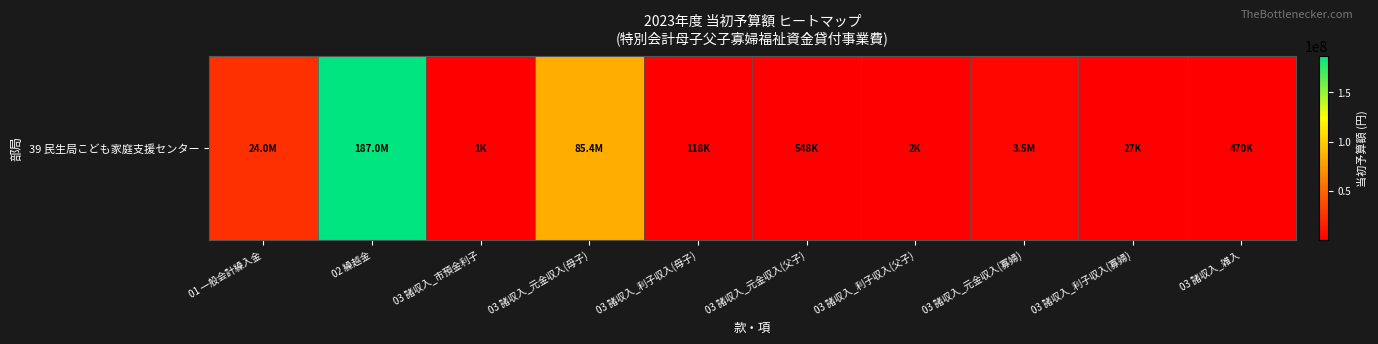

The value at 03 諸収入_利子収入(母子) is 58664. True or false?

False